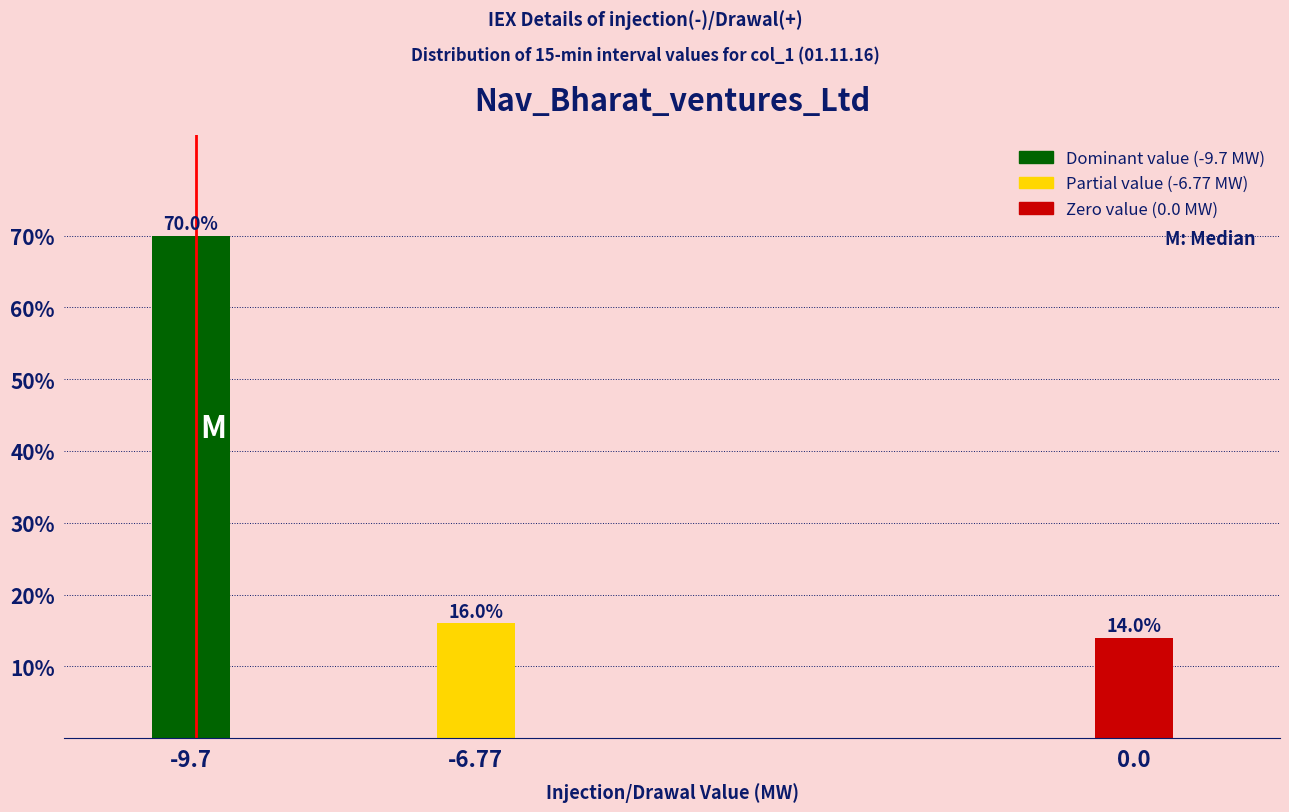

Reading left to right, transcribe all the data shown in this chart.

-9.7=70.0	-6.77=16.0	0.0=14.0